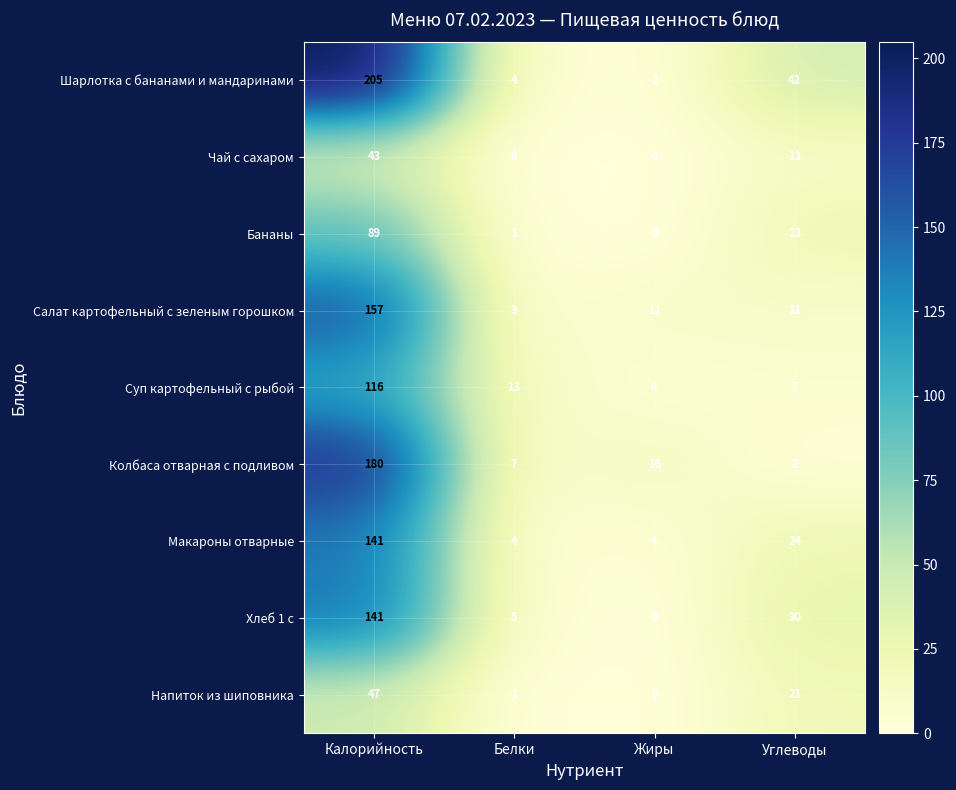

At which category does the chart reach its peak across all series?

Калорийность